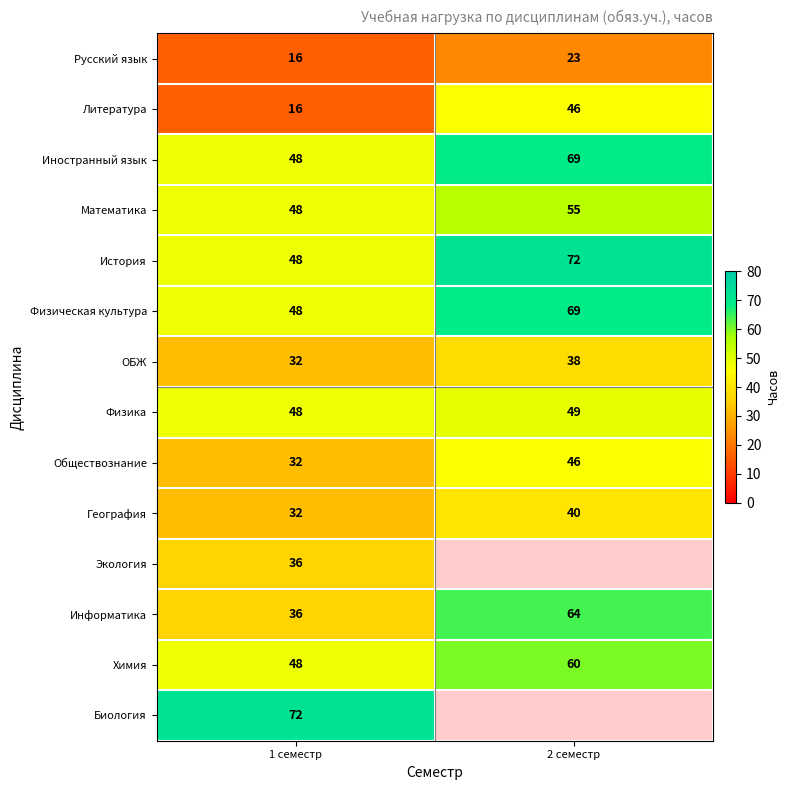

What is the difference between the highest and lowest values at 2 семестр?

49.0